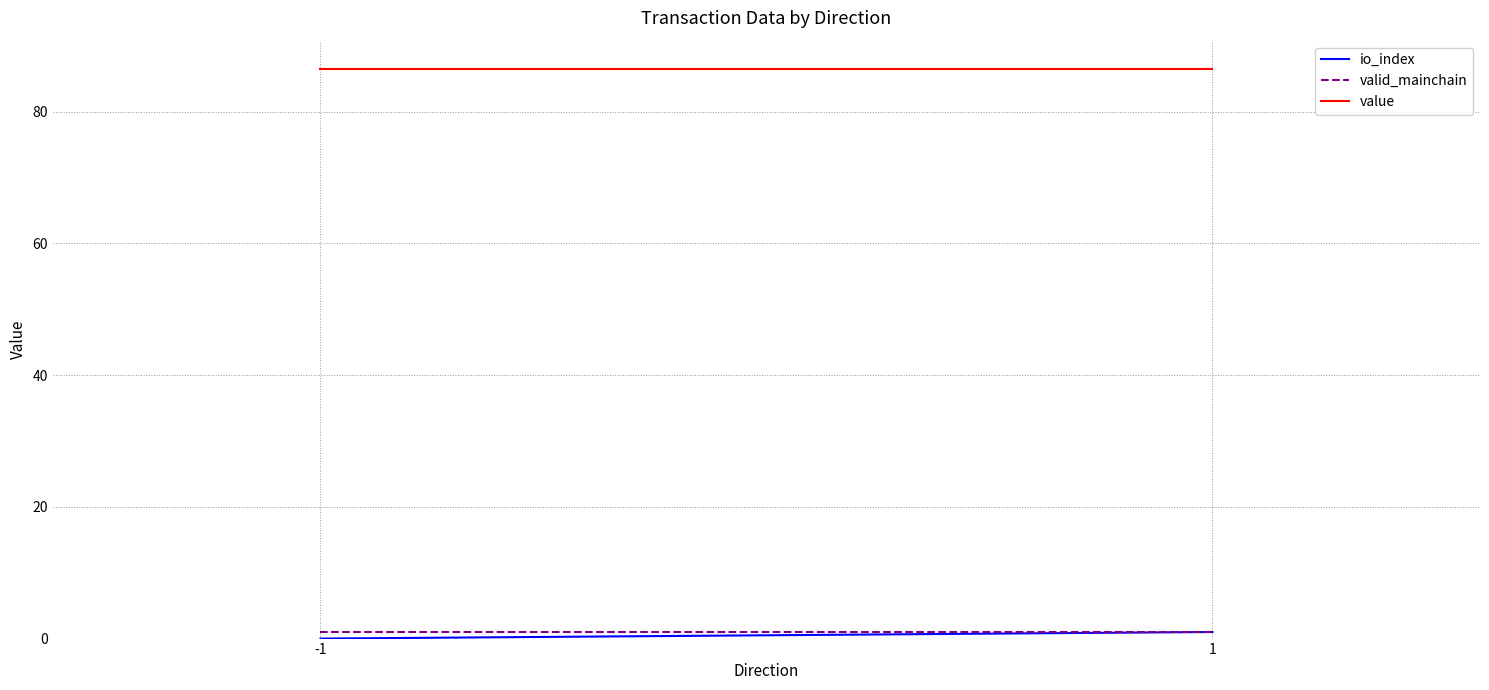

How many lines are shown in the chart?

3